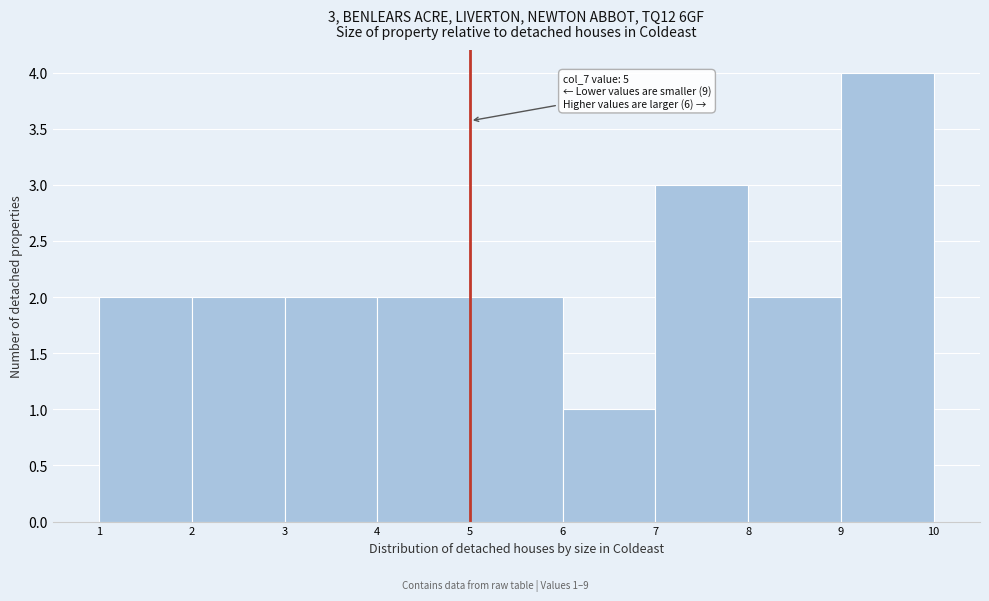

Over which range of the x-axis is the bar tallest?

9 to 10